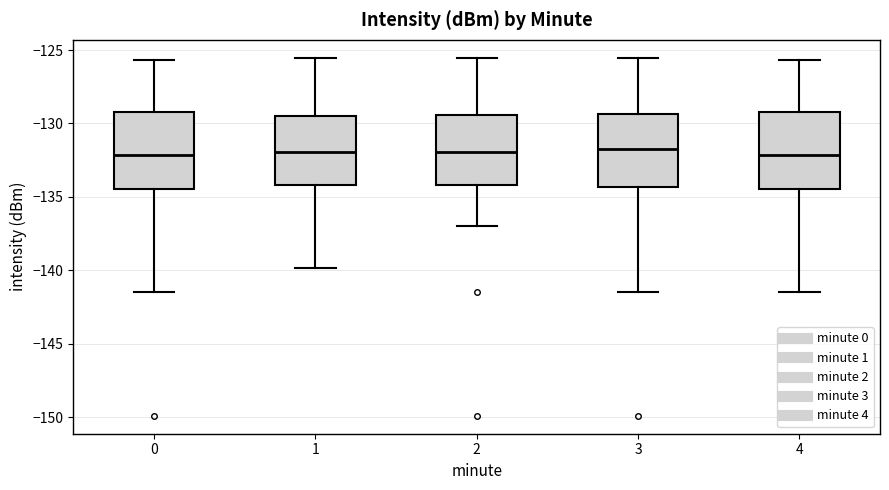

Where does the lower whisker of the box at x = 0 end on the y-axis? The values are not printed on the chart, so give them approximately, as read against the axis.

-141.5